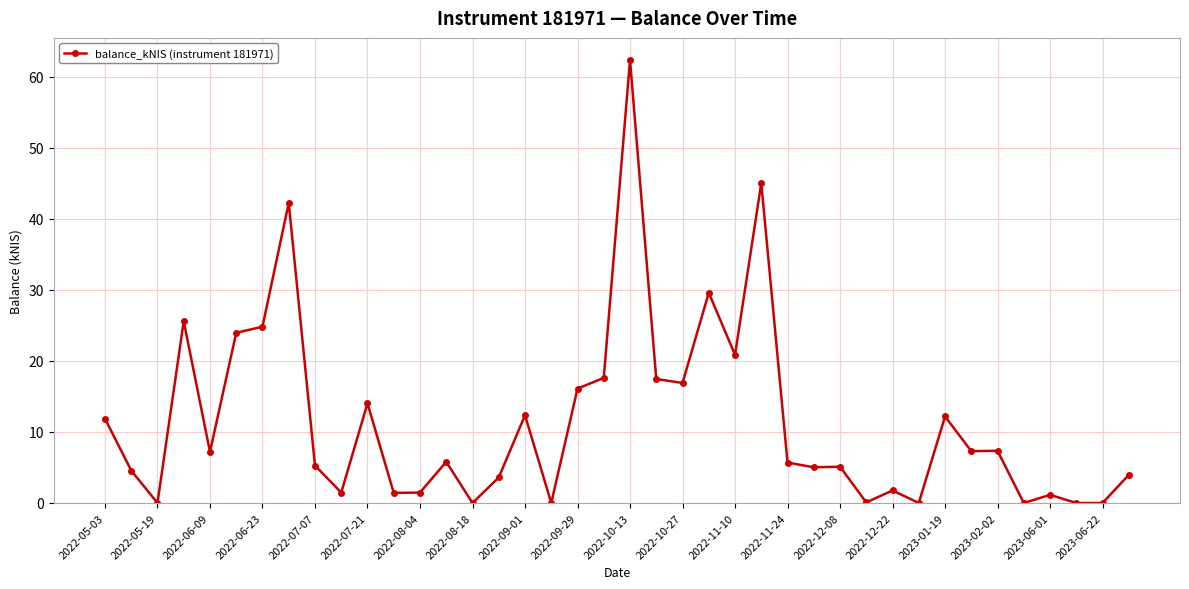

What is the difference between the maximum and minimum values?

62.4